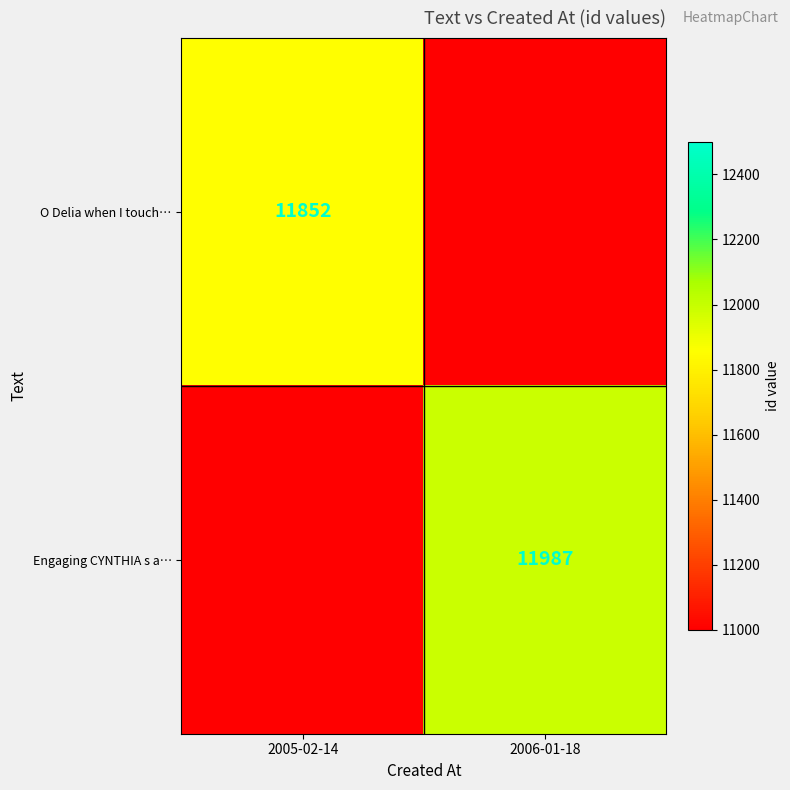

The Engaging CYNTHIA s a… series shows 10277 at 2005-02-14. True or false?

False